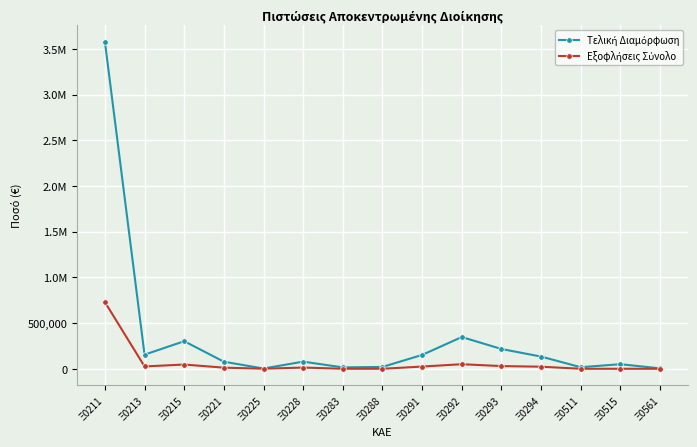

What is the value of the Τελική Διαμόρφωση point at the 9th from the left?

151255.0